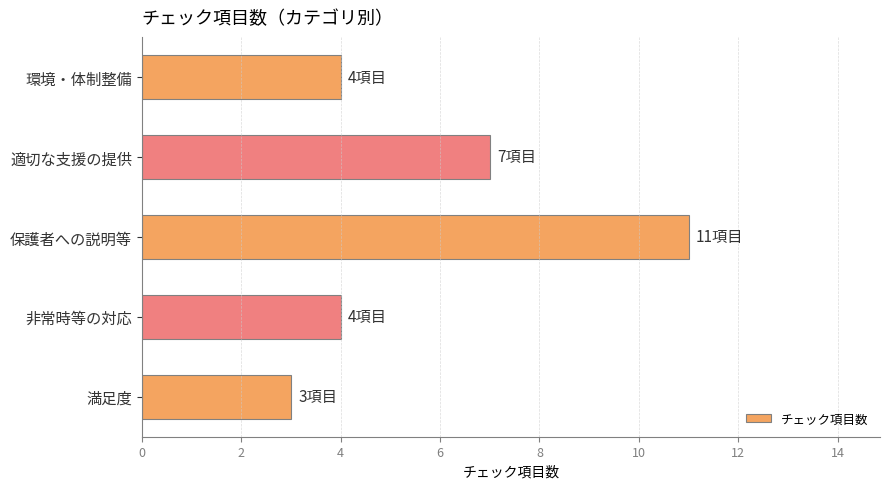

What is the difference between the maximum and minimum values?

8